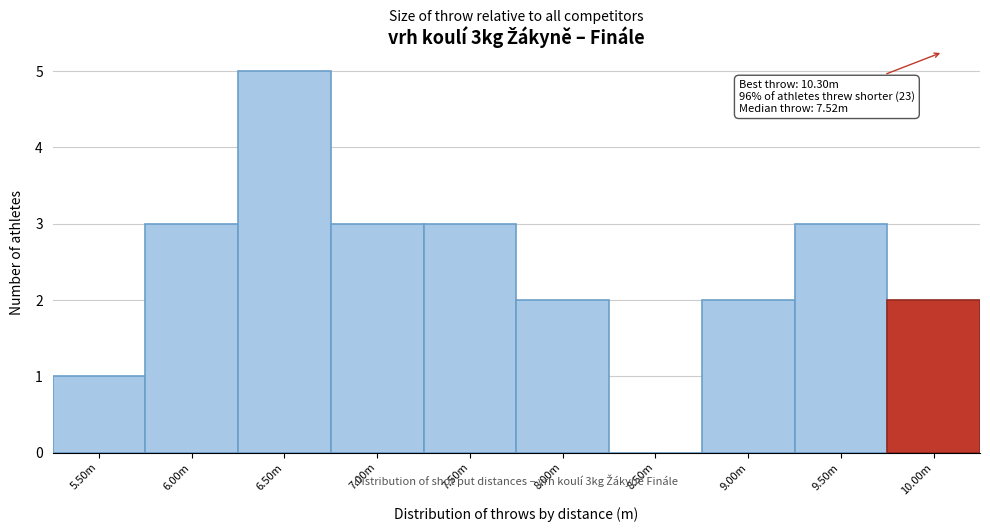

Reading left to right, list all the values displayed in this chart.

5.50m=1	6.00m=3	6.50m=5	7.00m=3	7.50m=3	8.00m=2	8.50m=0	9.00m=2	9.50m=3	10.00m=2